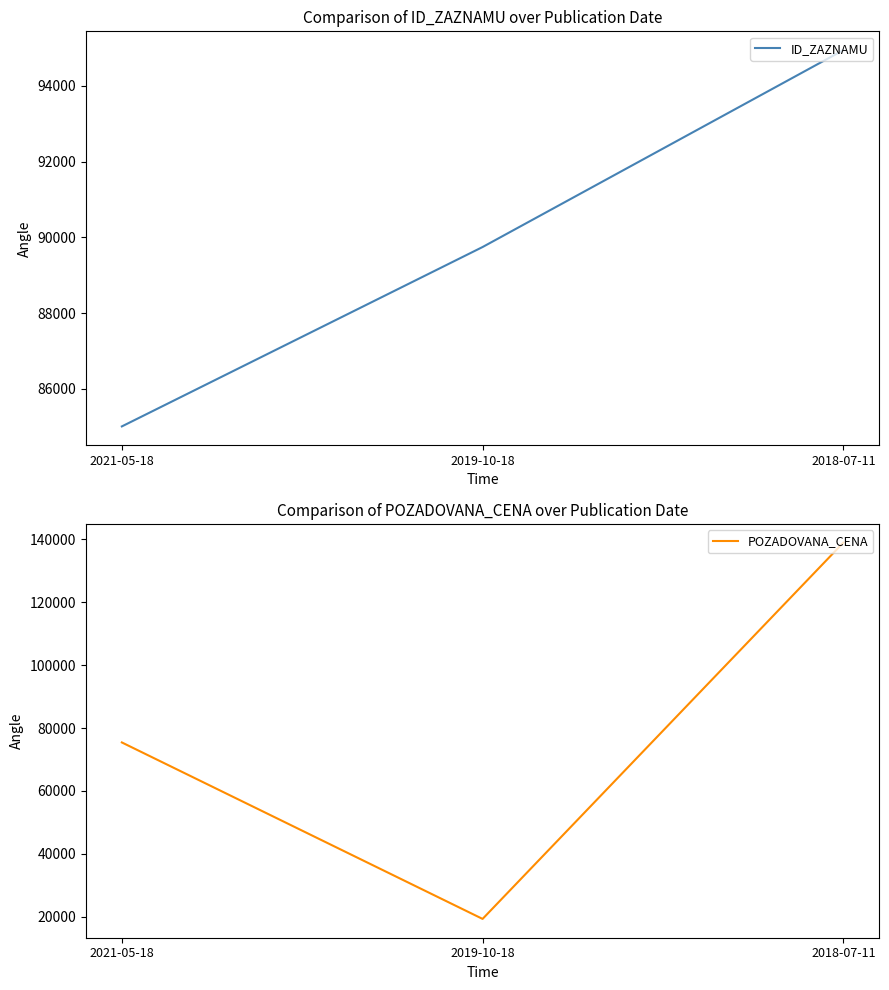

Reading right to left, transcribe all the data shown in this chart.

ID_ZAZNAMU: 2018-07-11=94941	2019-10-18=89743	2021-05-18=85007
POZADOVANA_CENA: 2018-07-11=138980	2019-10-18=19300	2021-05-18=75430